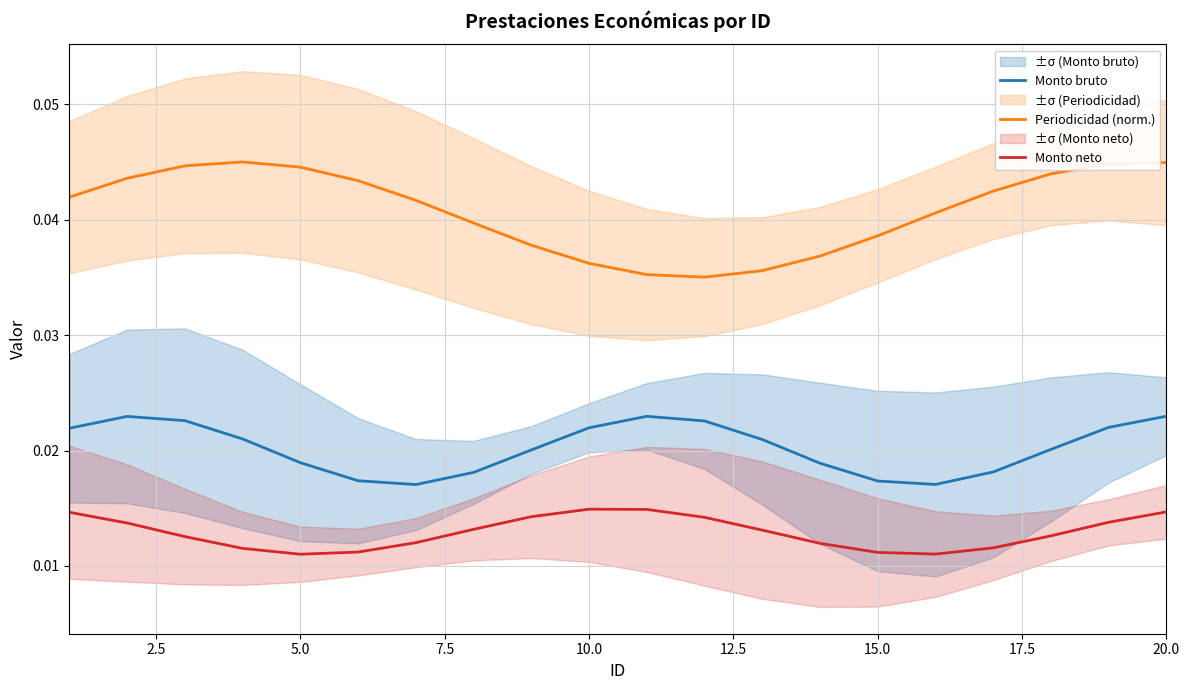

True or false: Periodicidad (norm.) and Monto neto intersect in this chart.

False